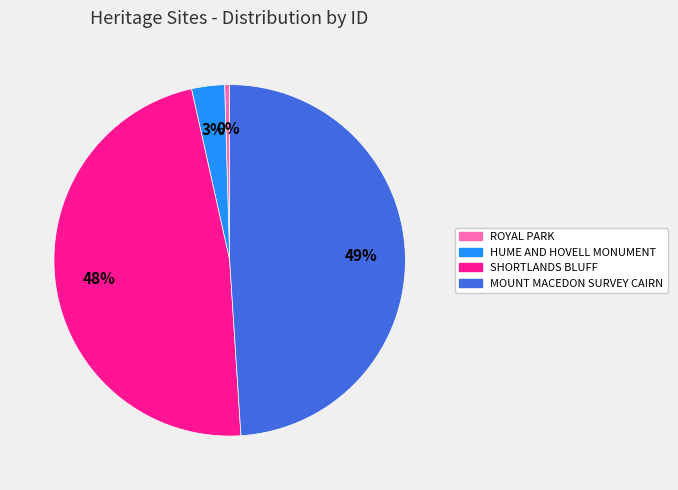

How many segments does this pie chart have?

4